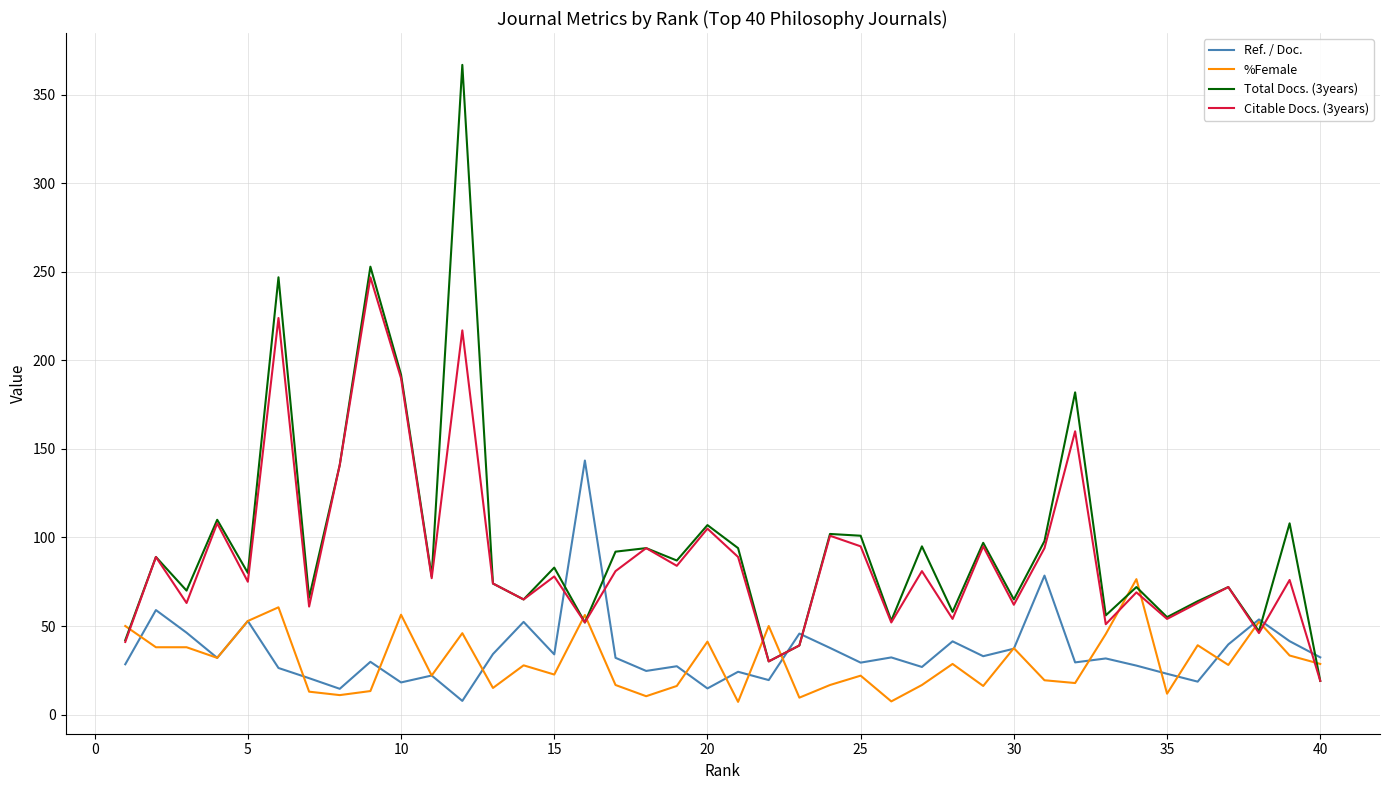

Count the number of categories in the chart.

40